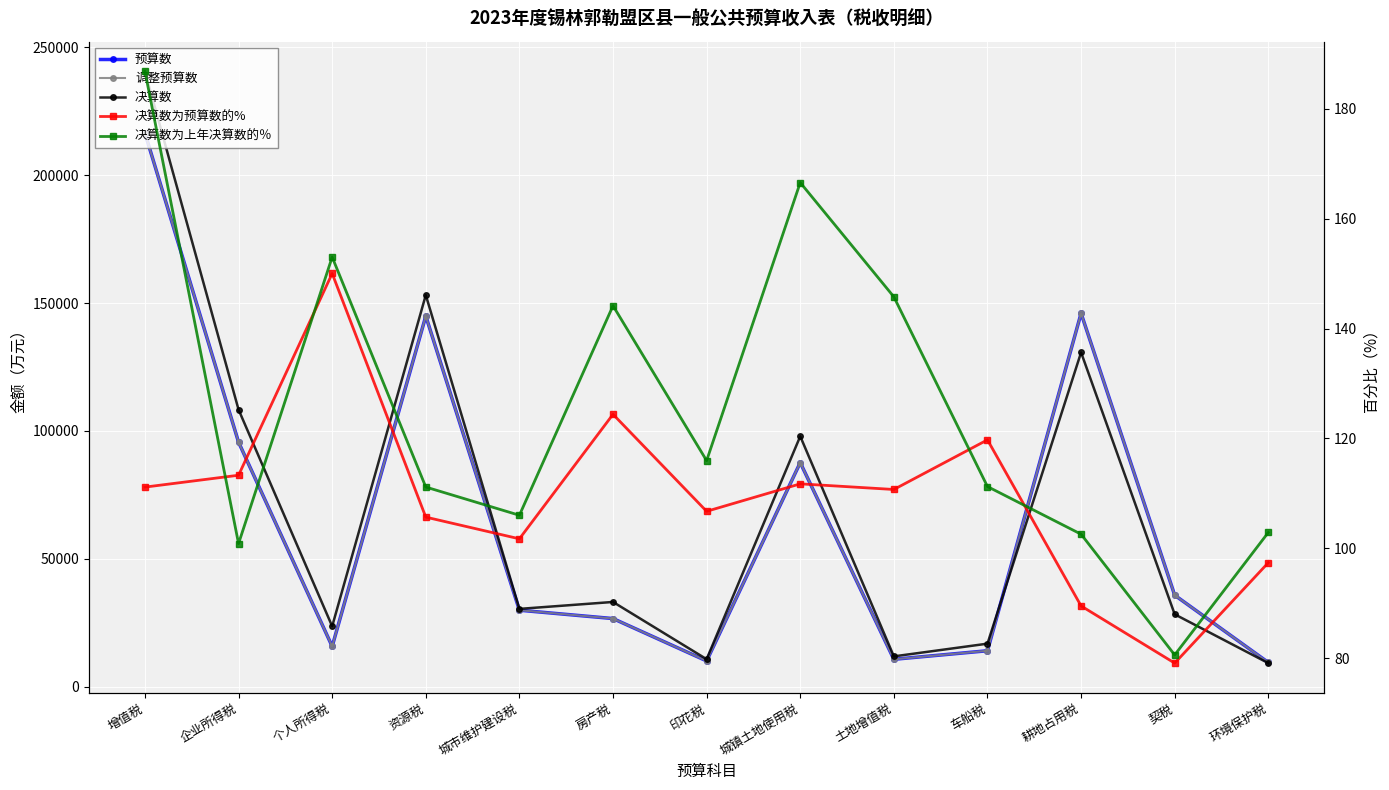

What is the approximate value of 调整预算数 at 城市维护建设税?

29872.0